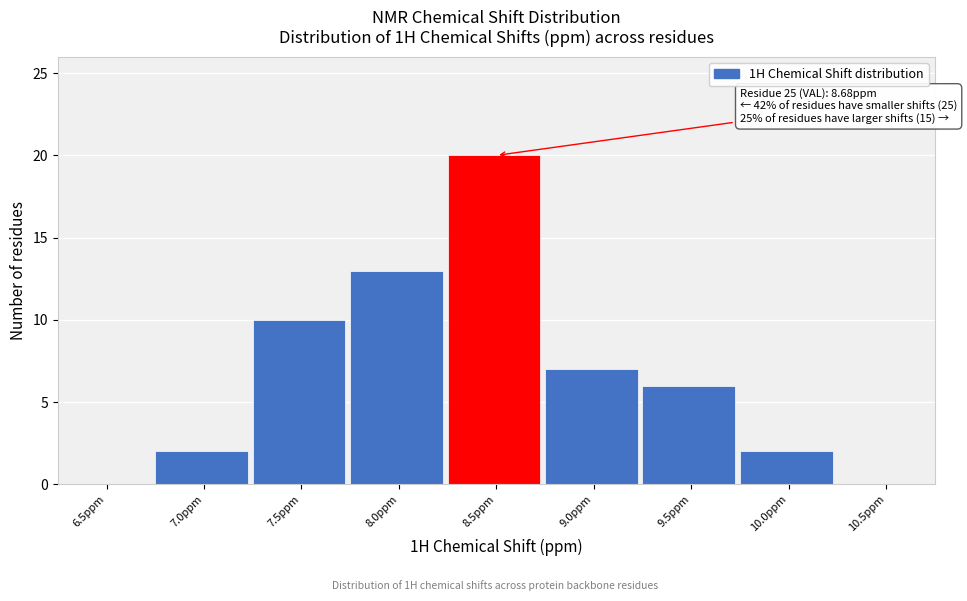

Reading left to right, extract all data points from this chart.

6.5ppm=0	7.0ppm=2	7.5ppm=10	8.0ppm=13	8.5ppm=20	9.0ppm=7	9.5ppm=6	10.0ppm=2	10.5ppm=0